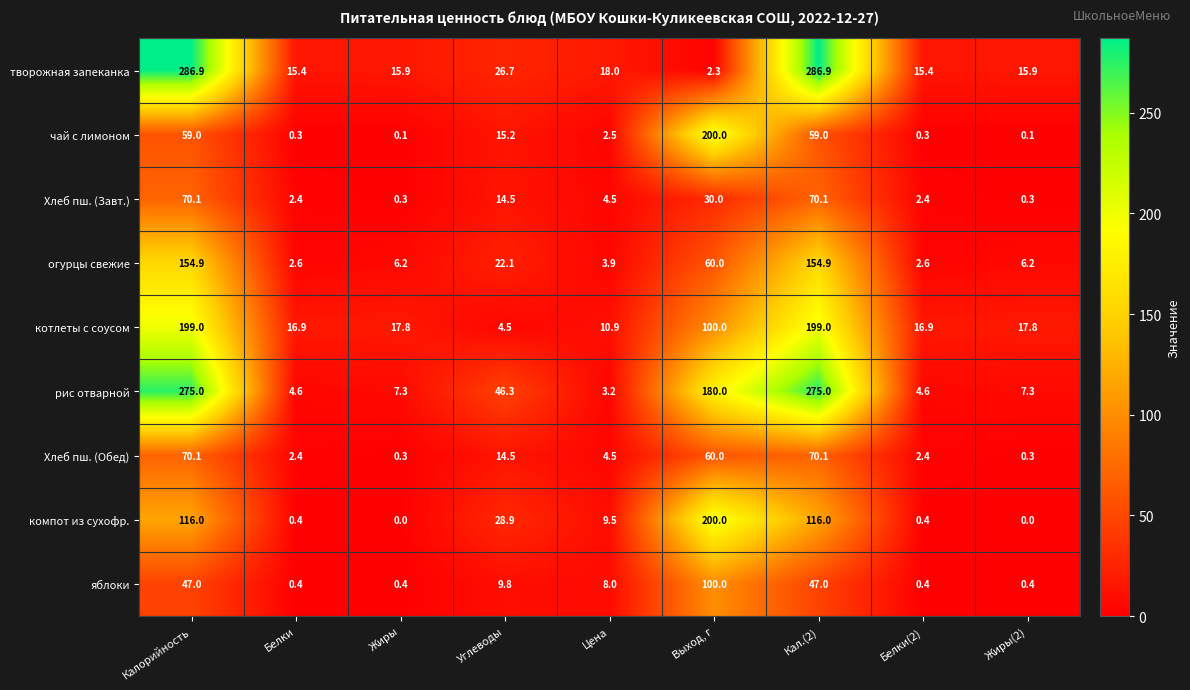

Which series has the largest range (max minus min)?

творожная запеканка